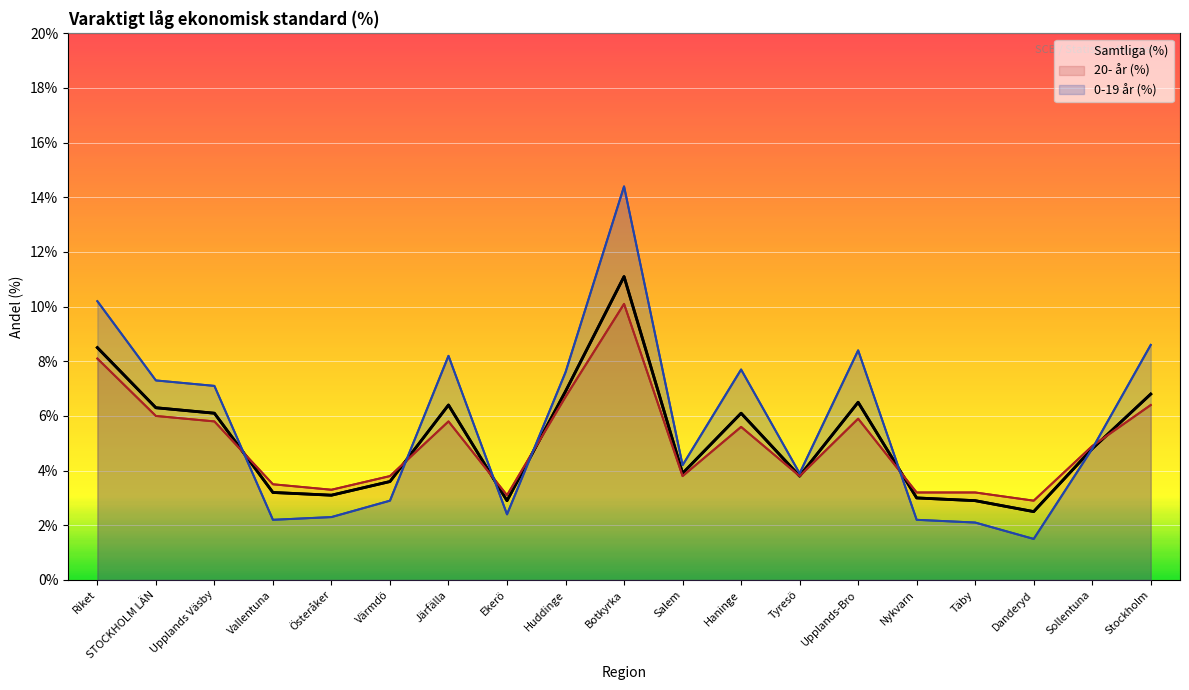

At Huddinge, list the series in order from smallest to largest.

20- år (%), Samtliga (%), 0-19 år (%)